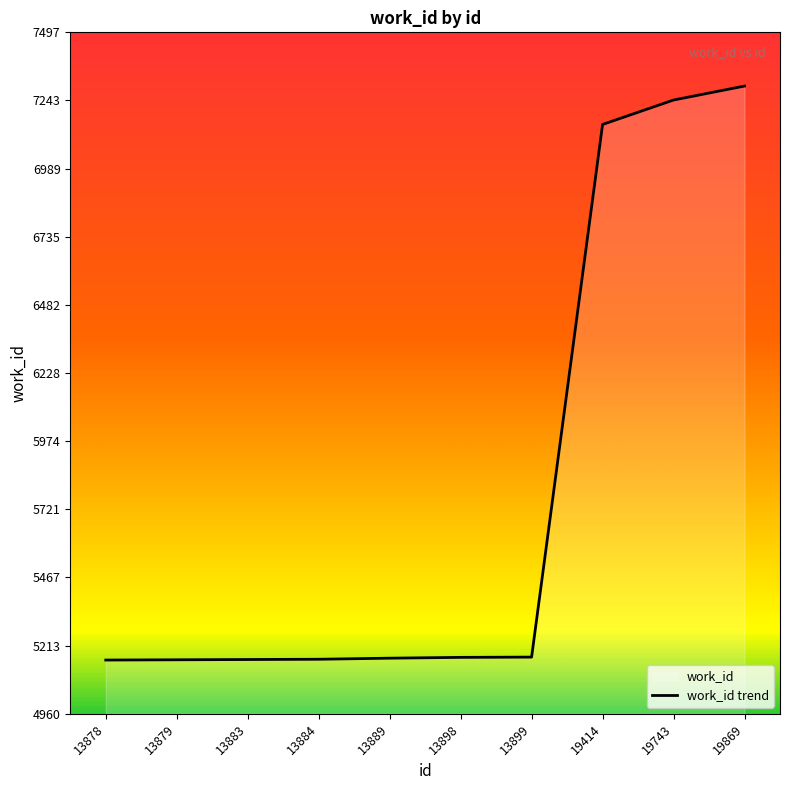

What is the value of the 10th point from the left?

7297